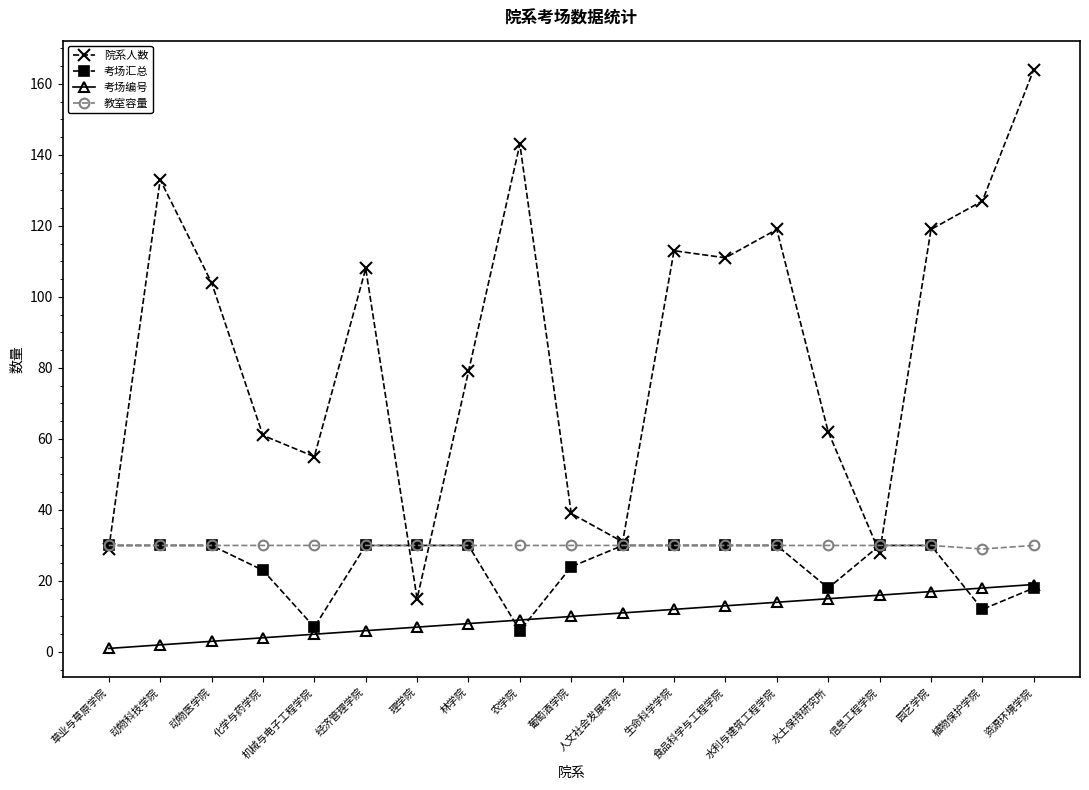

Is the value of 考场汇总 at 葡萄酒学院 greater than the value of 院系人数 at 水土保持研究所?

No